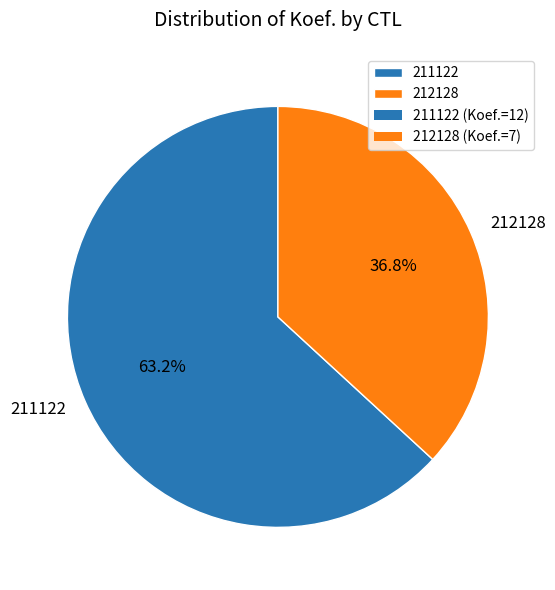

What percentage do 212128 and 211122 together represent?

100.0%